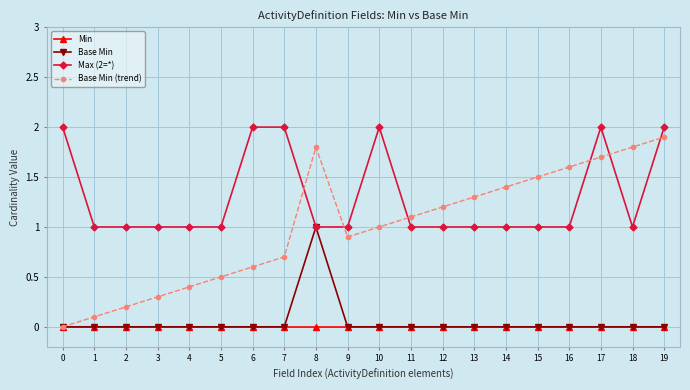

True or false: Max (2=*) and Min cross at least once.

False